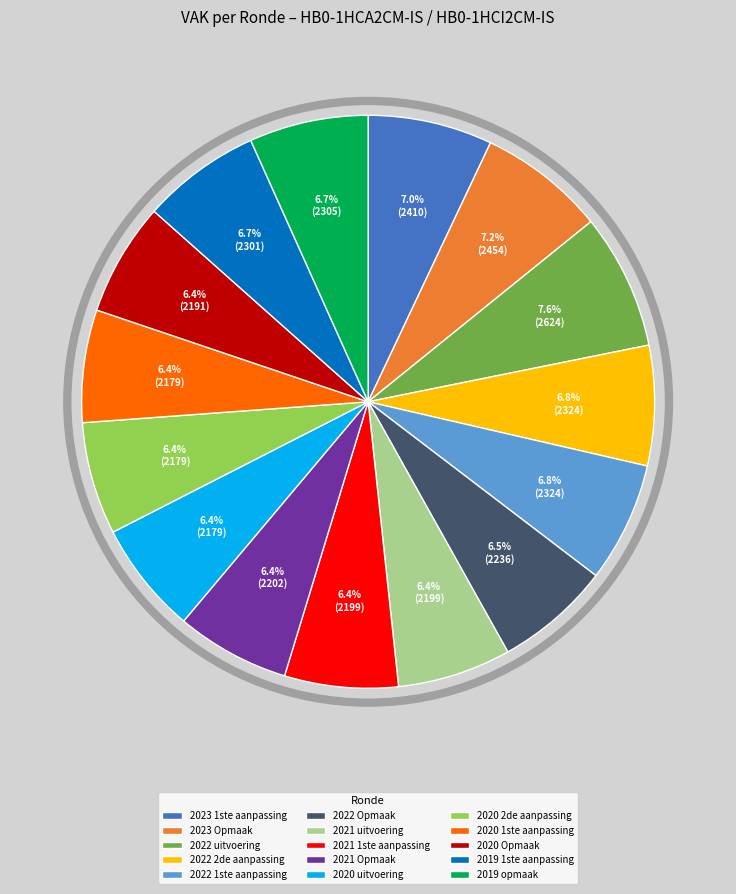

Approximately how many times larger is the value at 2022 2de aanpassing compared to 2022 Opmaak?

1.0